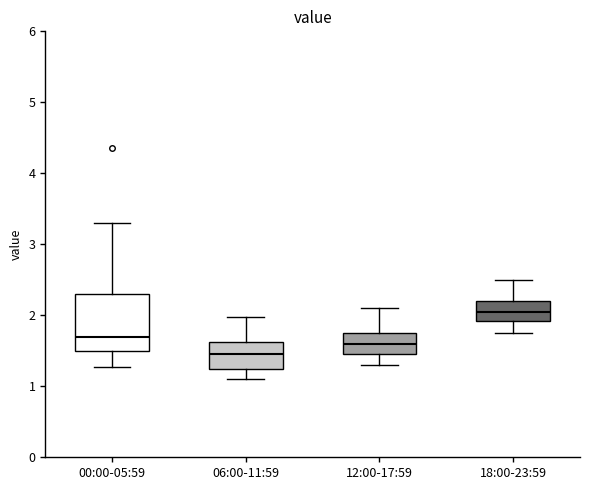

Reading left to right, transcribe this box plot: for each box, give where its median line is, the range the box spans, and where its two whiskers end, as read against the y-axis. The values are not printed on the chart, so give them approximately, as read against the axis.

00:00-05:59: median 1.7, box 1.5 to 2.3, whiskers 1.3 to 3.3
06:00-11:59: median 1.5, box 1.3 to 1.6, whiskers 1.1 to 2.0
12:00-17:59: median 1.6, box 1.5 to 1.8, whiskers 1.3 to 2.1
18:00-23:59: median 2.1, box 1.9 to 2.2, whiskers 1.8 to 2.5